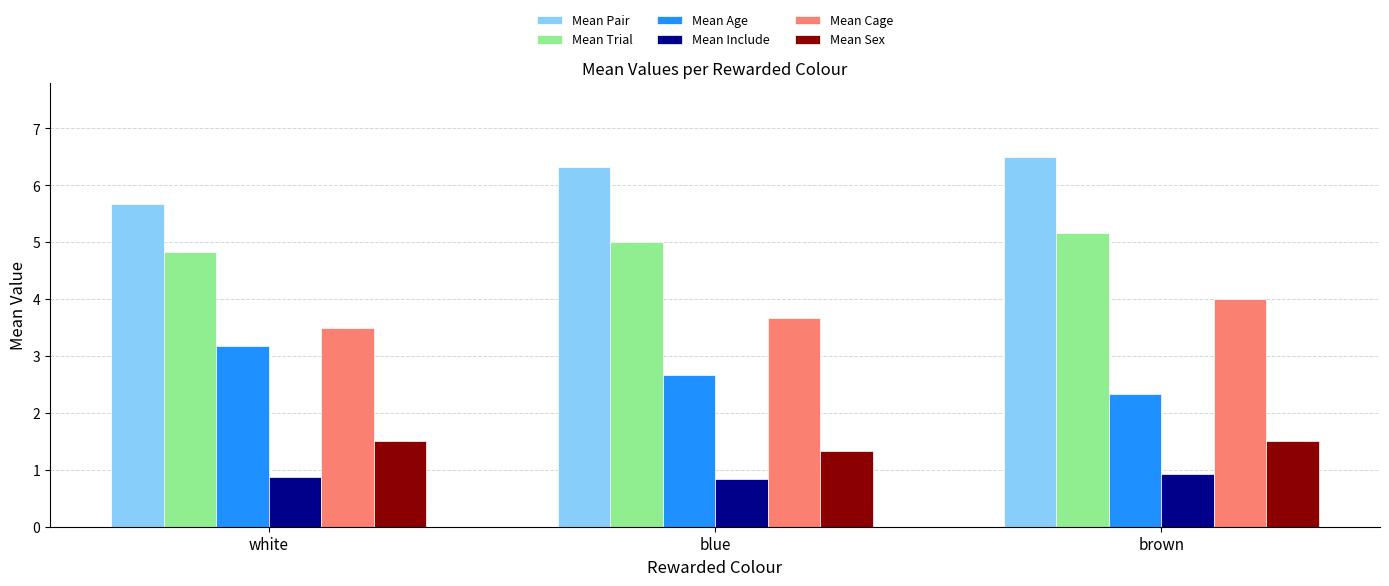

What is the difference between the maximum and minimum values in the Mean Cage series?

0.5